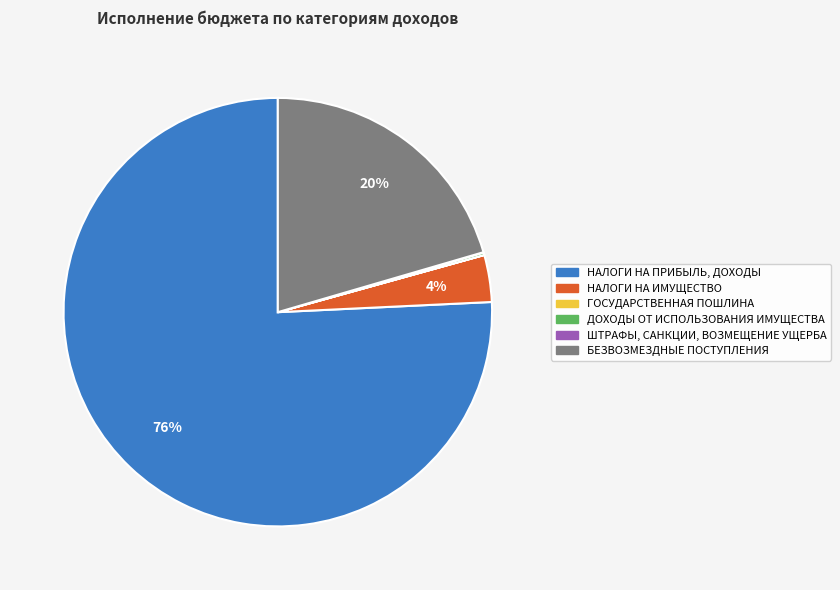

The НАЛОГИ НА ПРИБЫЛЬ, ДОХОДЫ slice represents 62% of the pie. True or false?

False